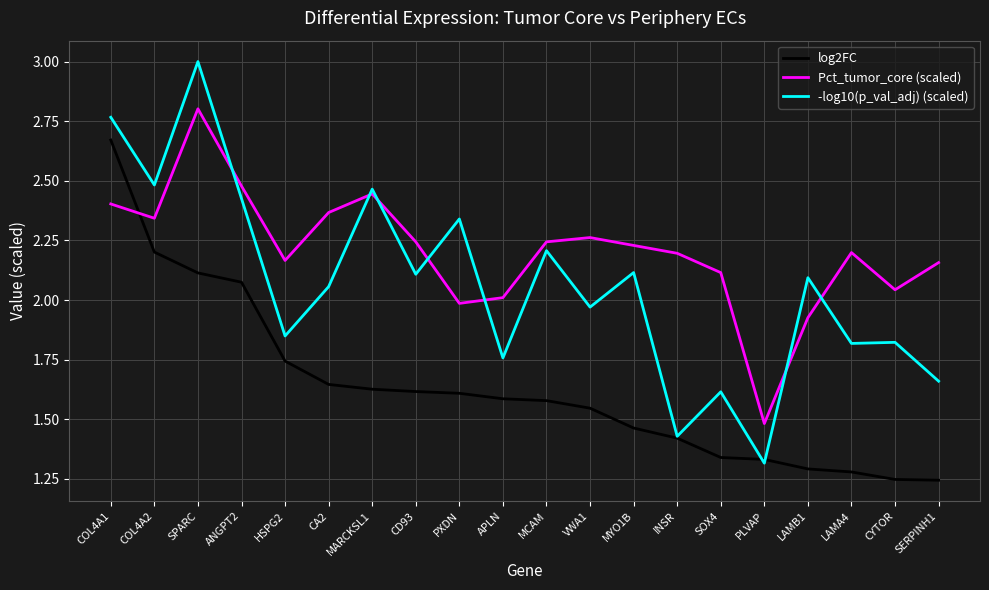

Rank the series by their average value, from highest to lowest.

Pct_tumor_core (scaled), -log10(p_val_adj) (scaled), log2FC